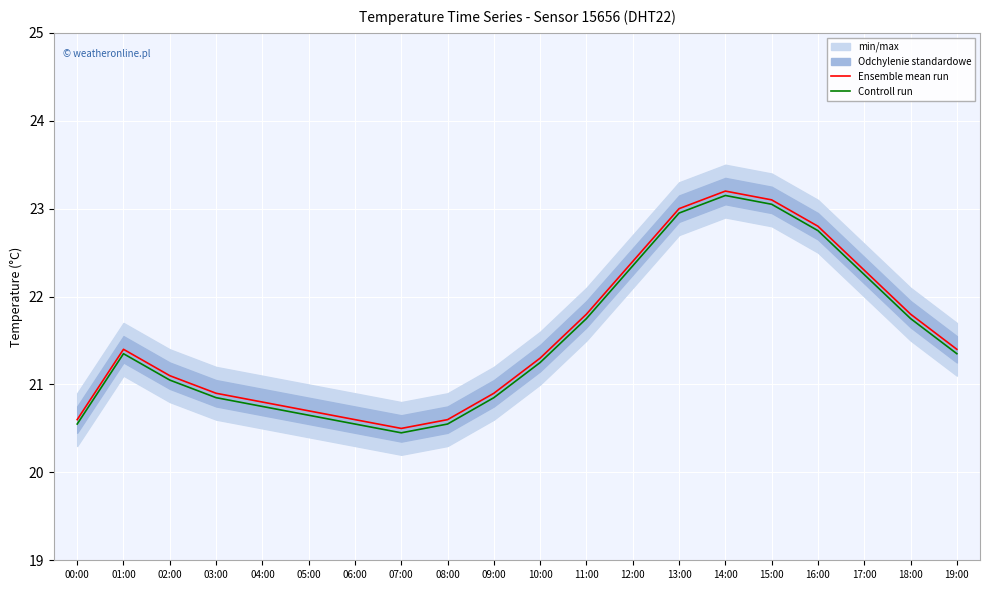

At which label does Ensemble mean run reach its peak?

14:00